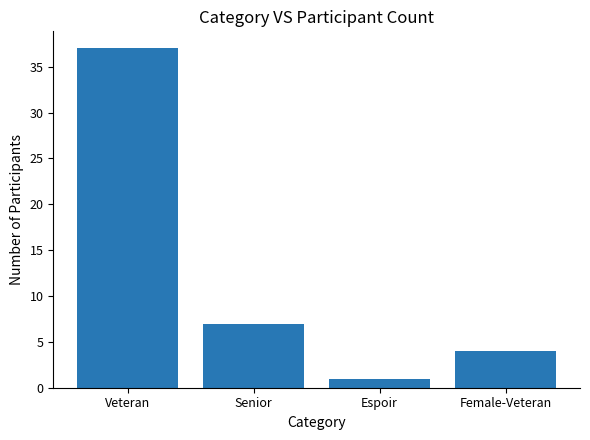

The value at Senior is 7. True or false?

True